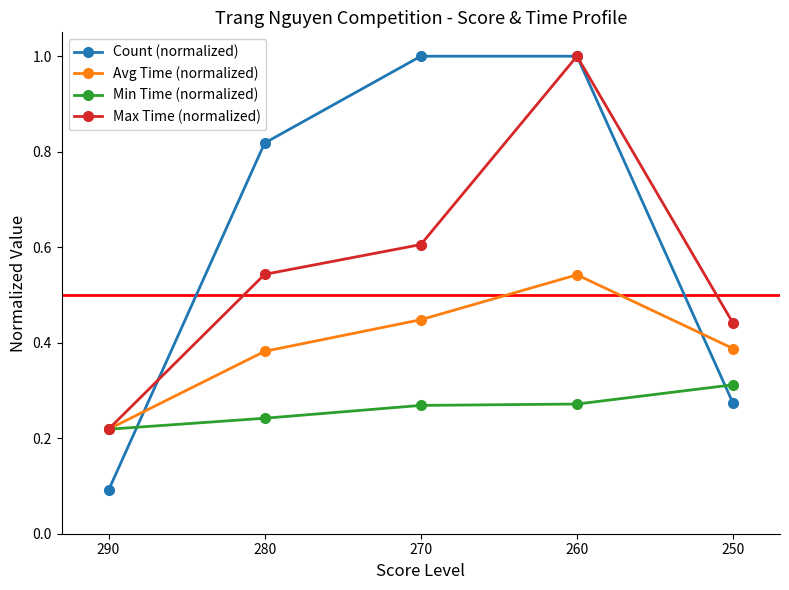

At how many categories does at least one series exceed 0?

5